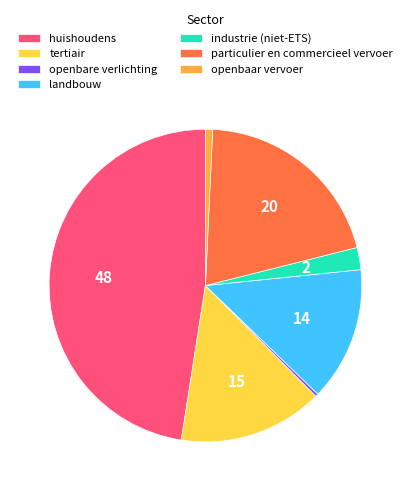

Approximately how many times larger is the value at landbouw compared to tertiair?

0.9